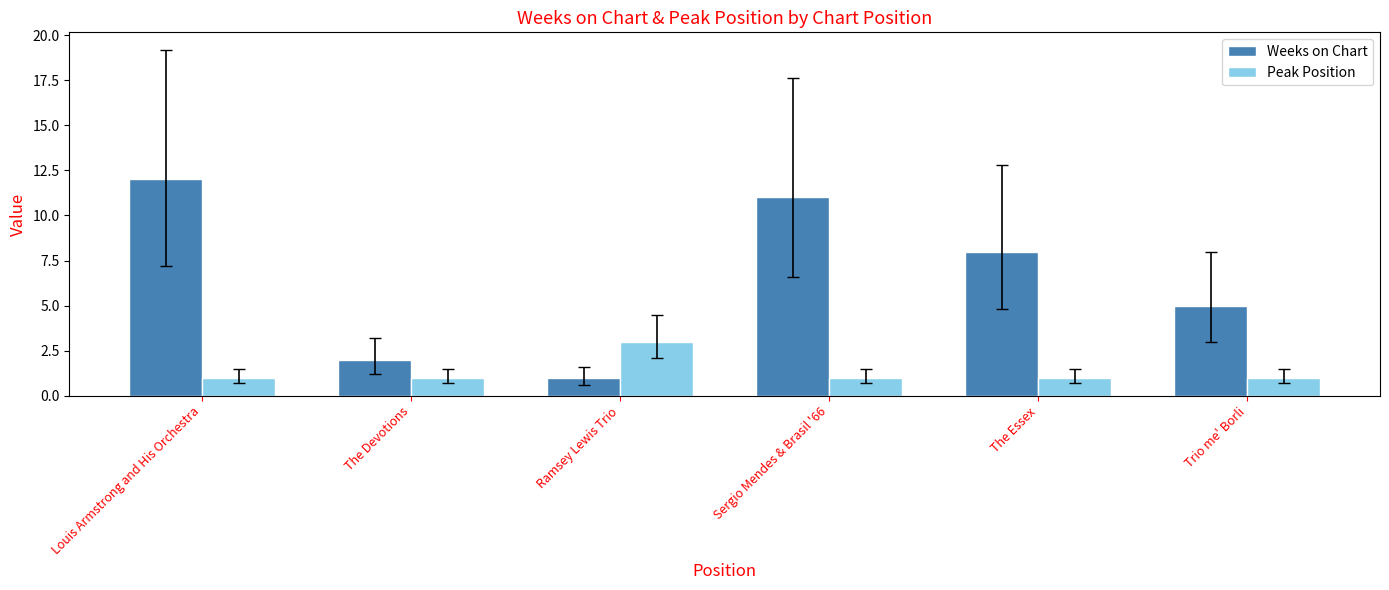

Is the value of Weeks on Chart at The Devotions greater than the value of Peak Position at Louis Armstrong and His Orchestra?

Yes